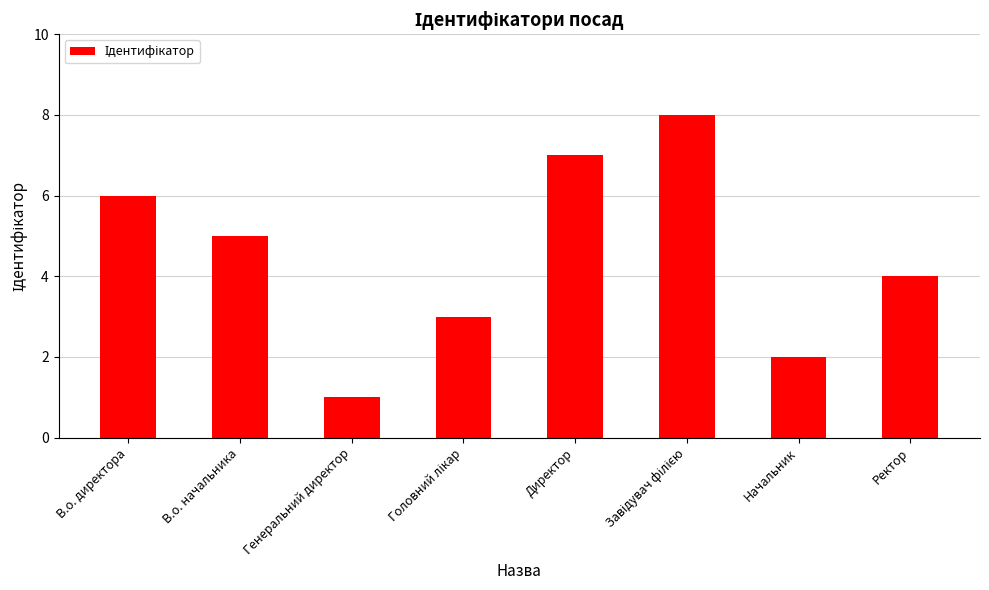

Approximately how many times larger is the value at Директор compared to В.о. начальника?

1.4